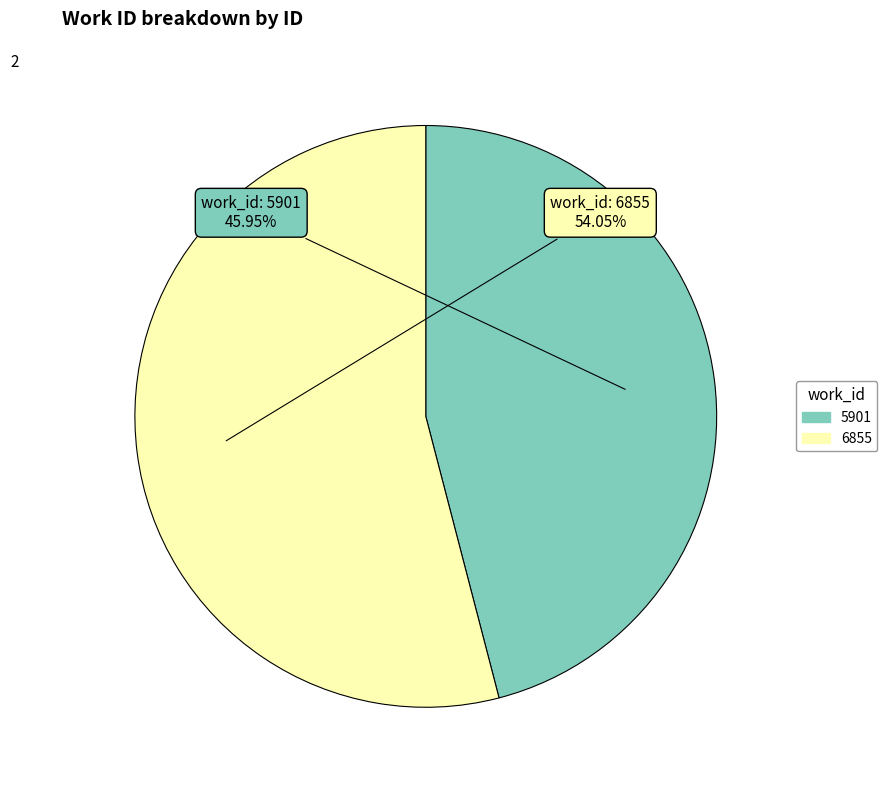

To the nearest percent, what is the average slice percentage?

50%